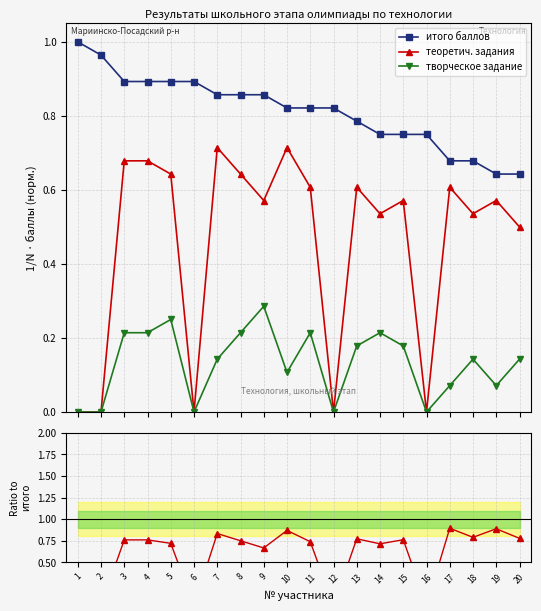

Which series has the largest range (max minus min)?

теоретич. задания